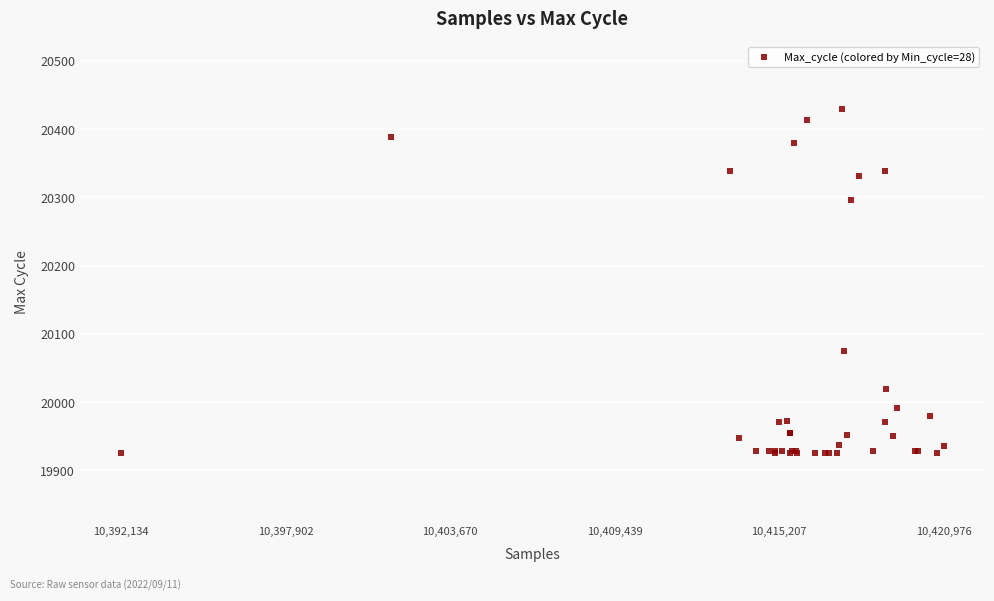

What Y value in the scatter plot is closest to 20177?

20075